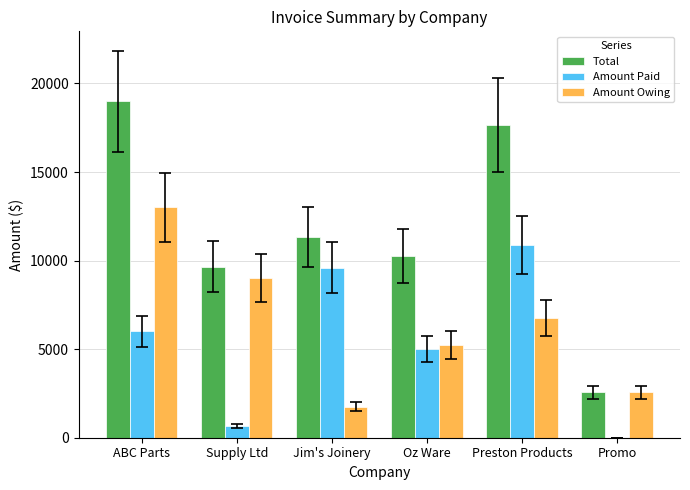

At which category is the sum across all series the highest?

ABC Parts